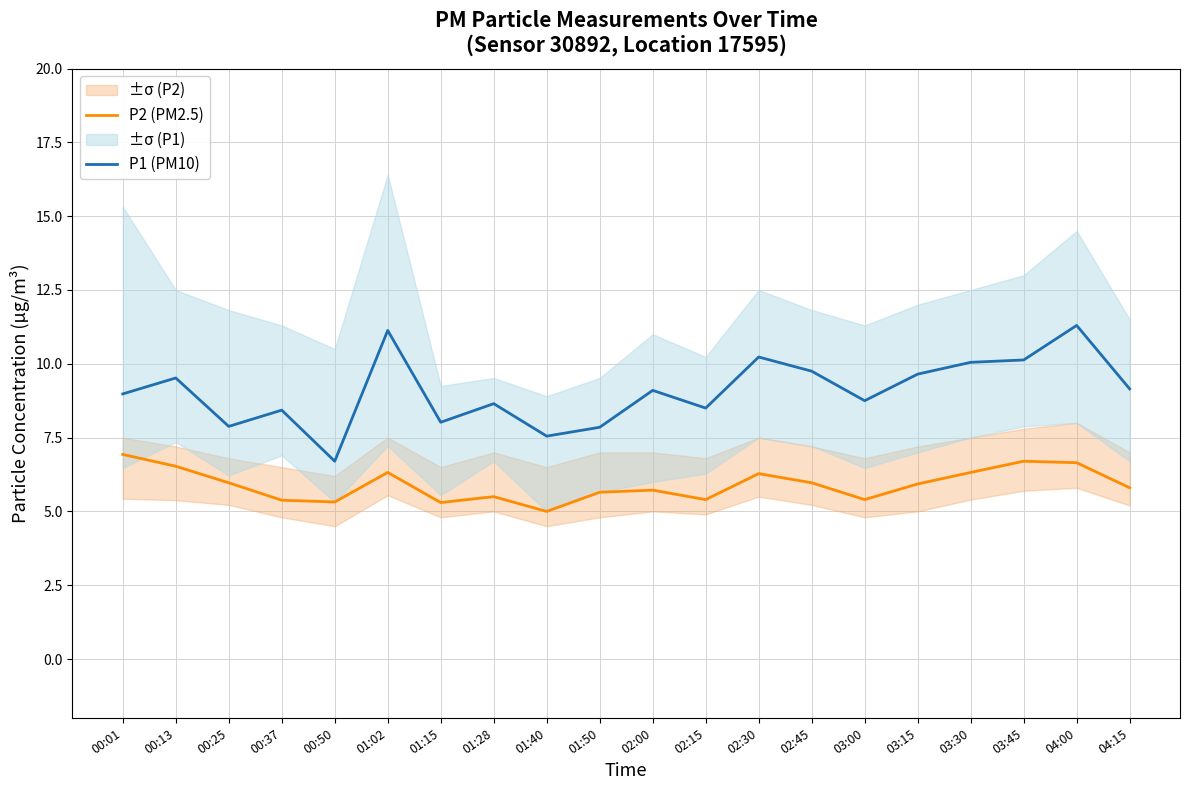

Reading right to left, what are all the values shown in this chart?

P2 (PM2.5): 04:15=5.8	04:00=6.7	03:45=6.7	03:30=6.3	03:15=5.9	03:00=5.4	02:45=6.0	02:30=6.3	02:15=5.4	02:00=5.7	01:50=5.7	01:40=5.0	01:28=5.5	01:15=5.3	01:02=6.3	00:50=5.3	00:37=5.4	00:25=6.0	00:13=6.5	00:01=6.9
P1 (PM10): 04:15=9.2	04:00=11.3	03:45=10.1	03:30=10.1	03:15=9.7	03:00=8.8	02:45=9.8	02:30=10.2	02:15=8.5	02:00=9.1	01:50=7.8	01:40=7.5	01:28=8.7	01:15=8.0	01:02=11.1	00:50=6.7	00:37=8.4	00:25=7.9	00:13=9.5	00:01=9.0